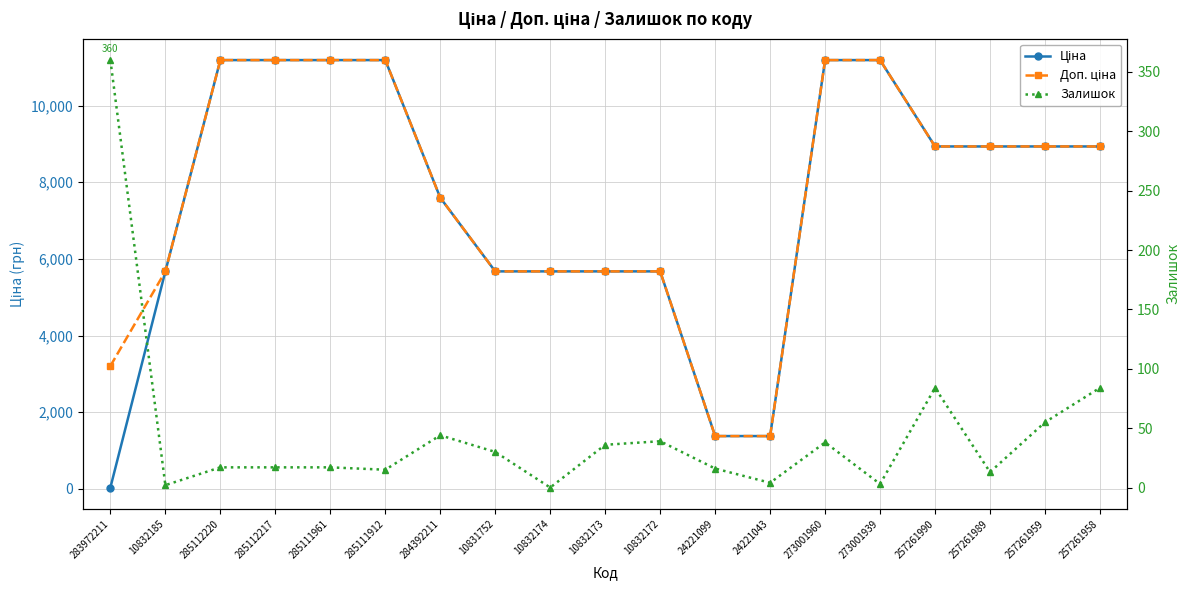

What is the total value across all series at 285112220?

22393.3